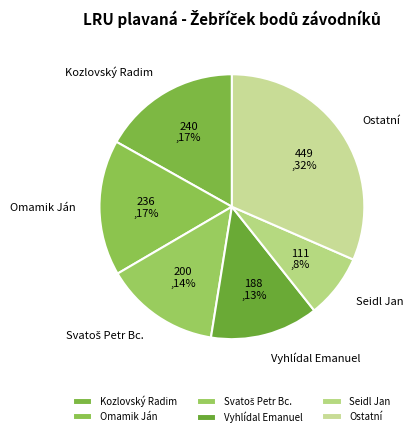

Which category has the biggest portion of the pie?

Ostatní